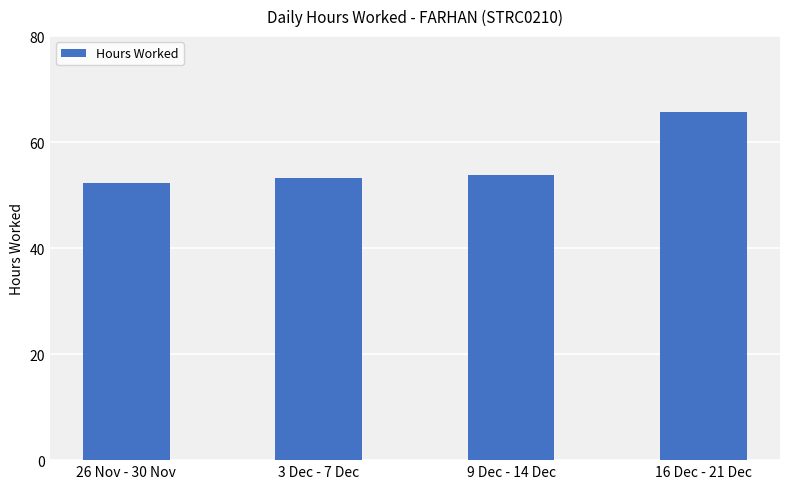

What is the label of the 3rd bar from the left?

9 Dec - 14 Dec